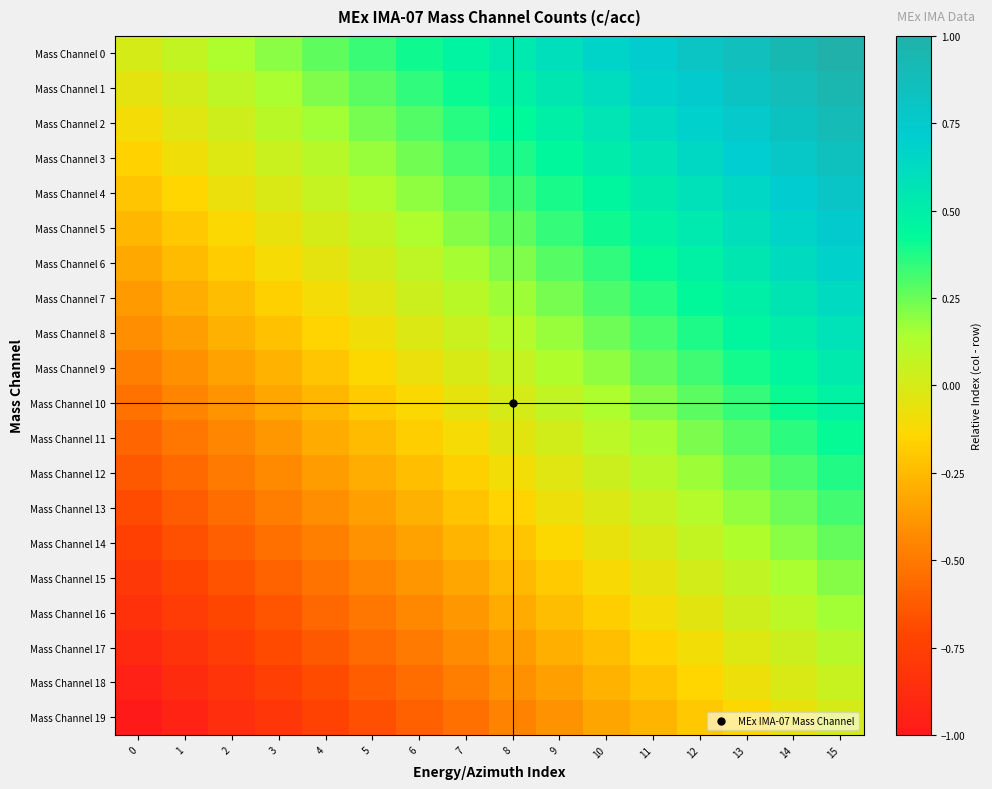

How many series are shown in this chart?

20